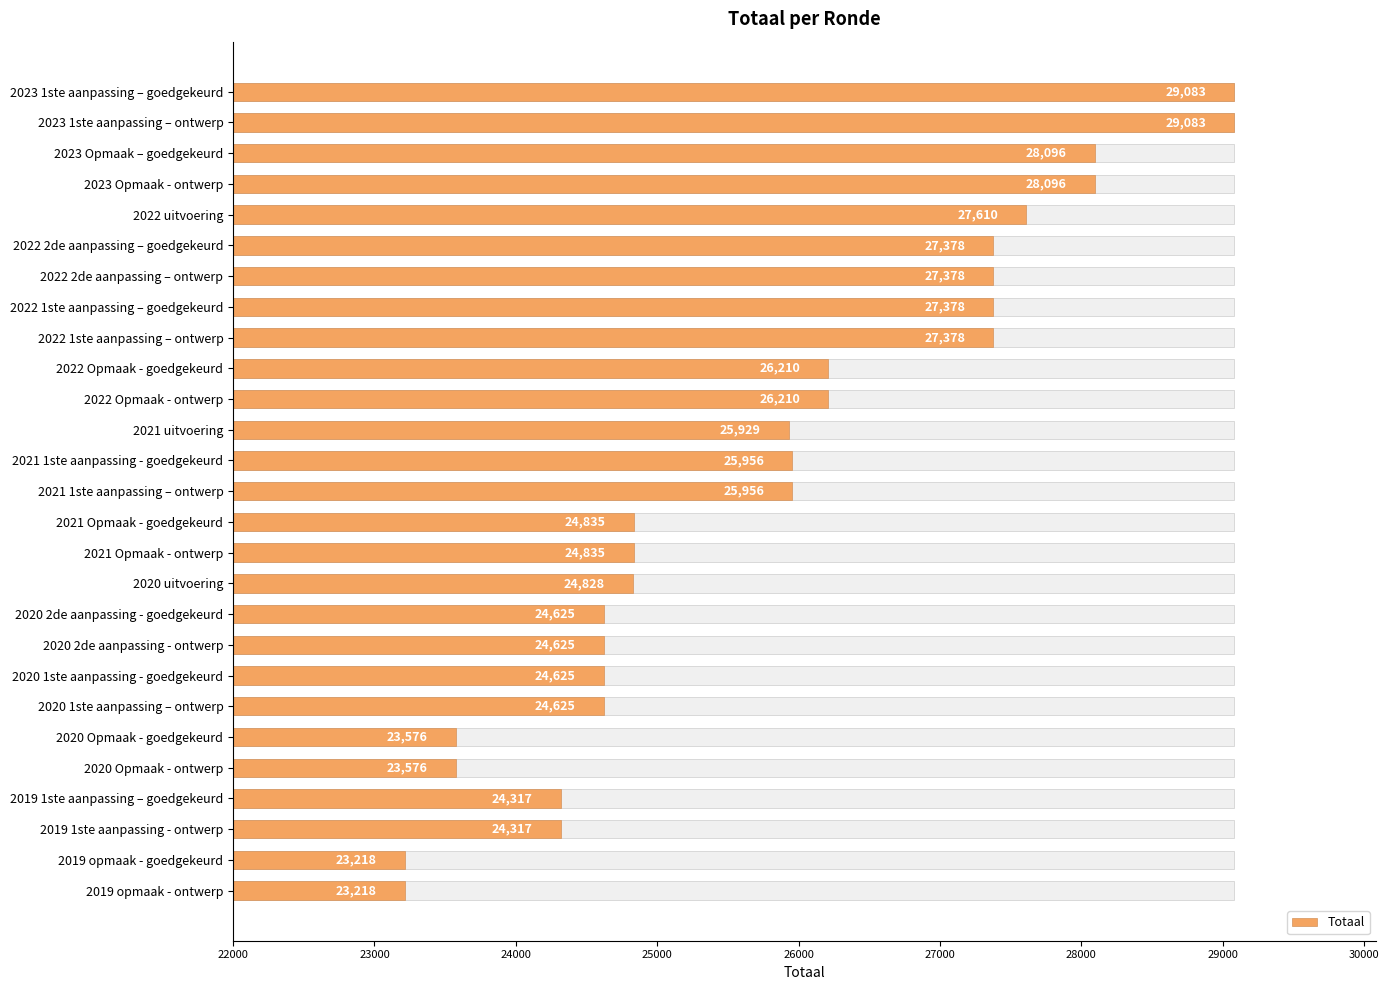

What is the maximum value shown in the chart?

29083